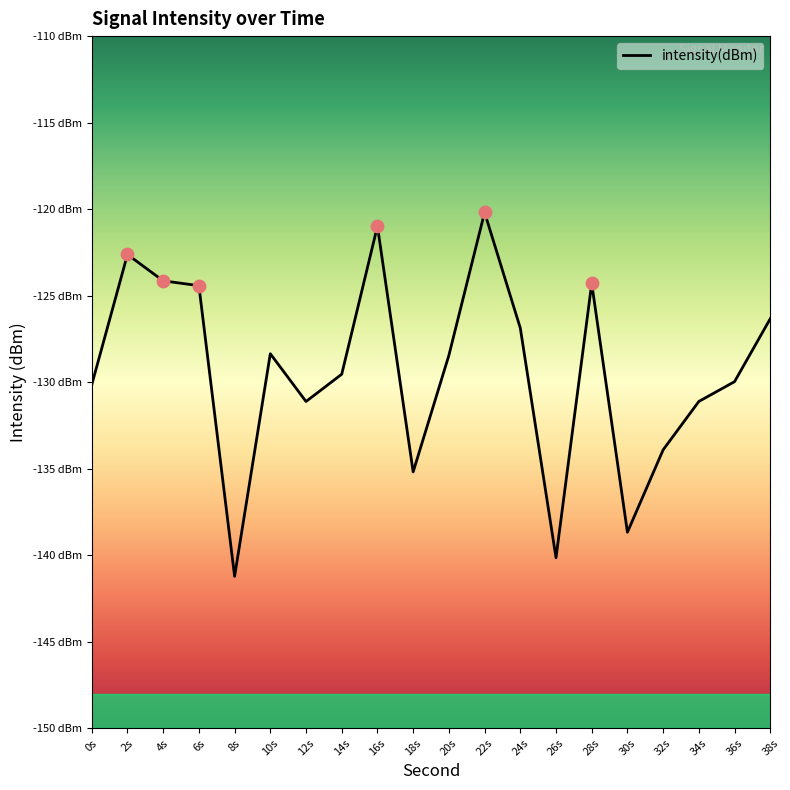

What is the change in value from 2s to 8s?

-18.6